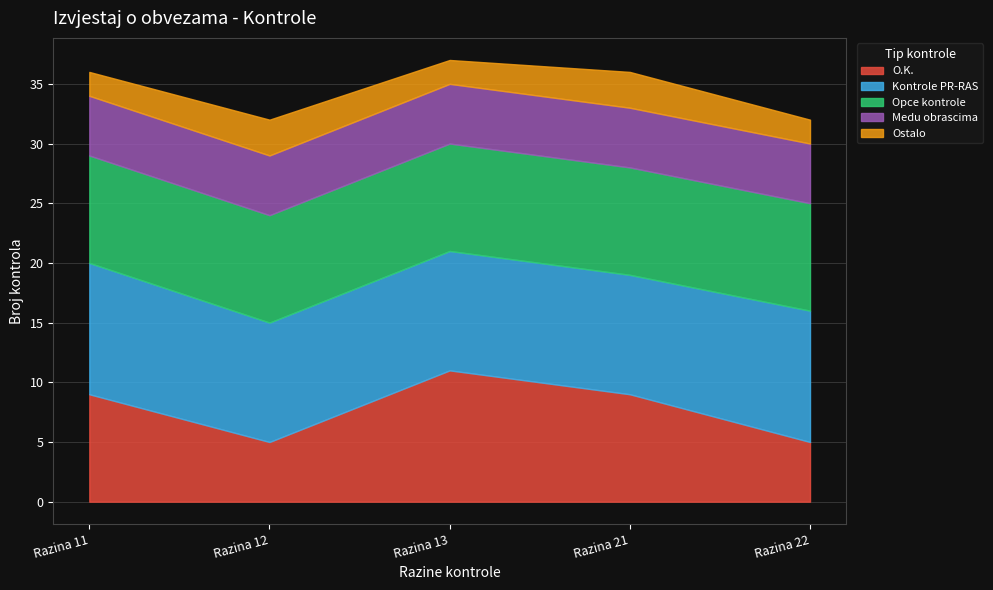

True or false: Kontrole PR-RAS has a value of 17 at Razina 12.

False